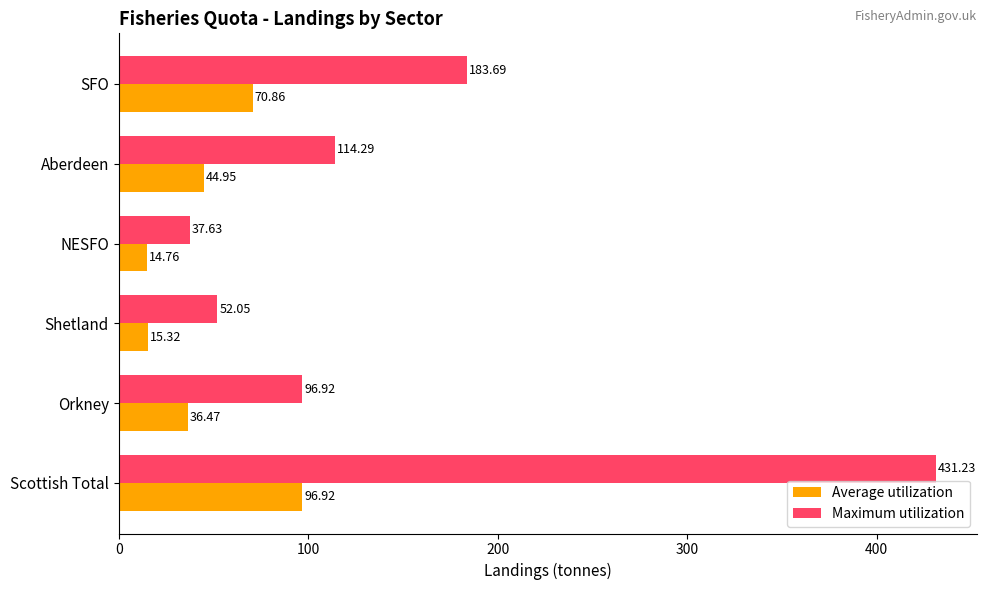

Which series has the widest spread of values?

Maximum utilization